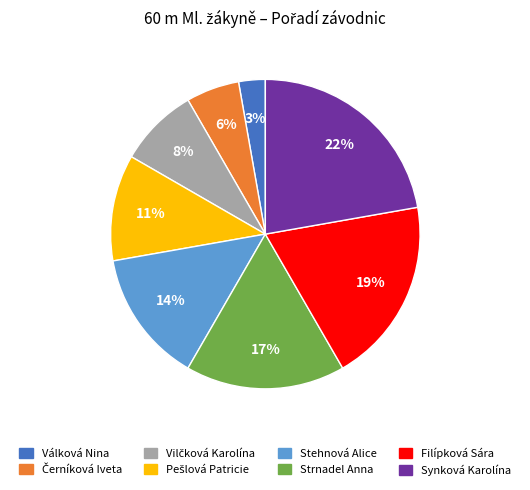

To the nearest percent, what is the average slice percentage?

12%